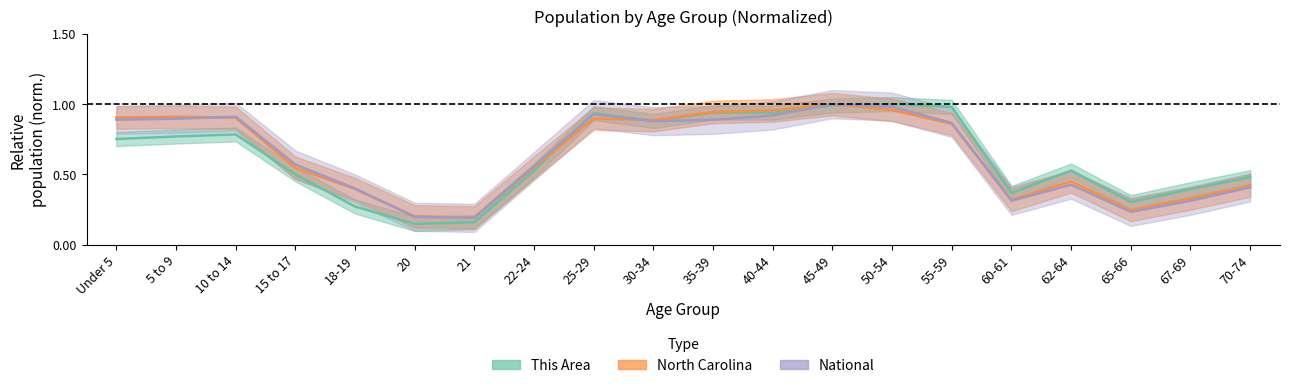

At which category is the sum across all series the highest?

45-49